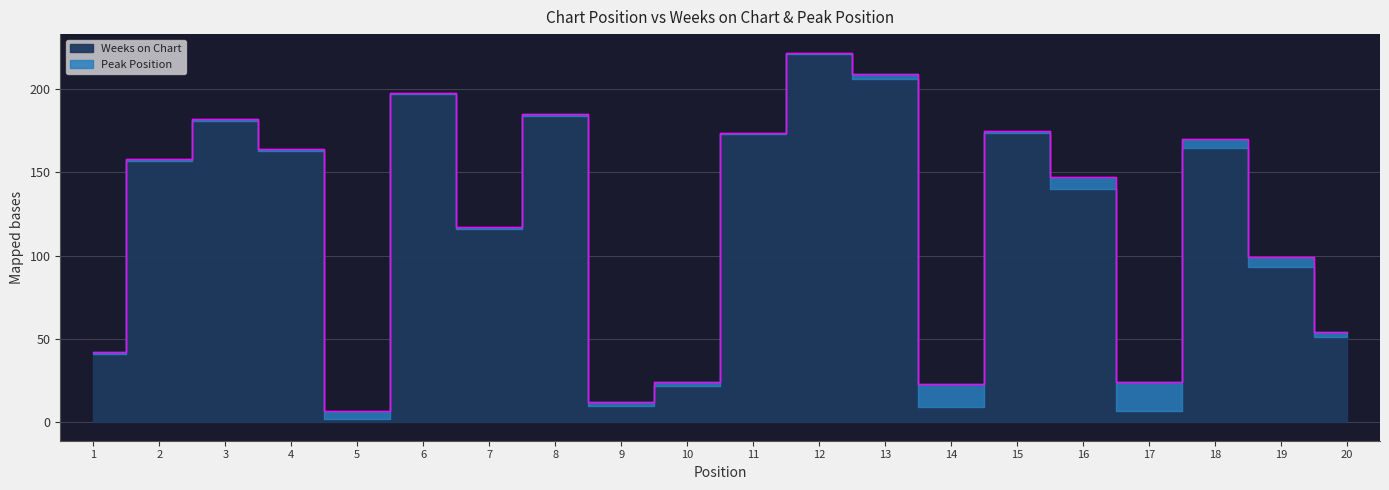

Where does the data first go above 158?

3